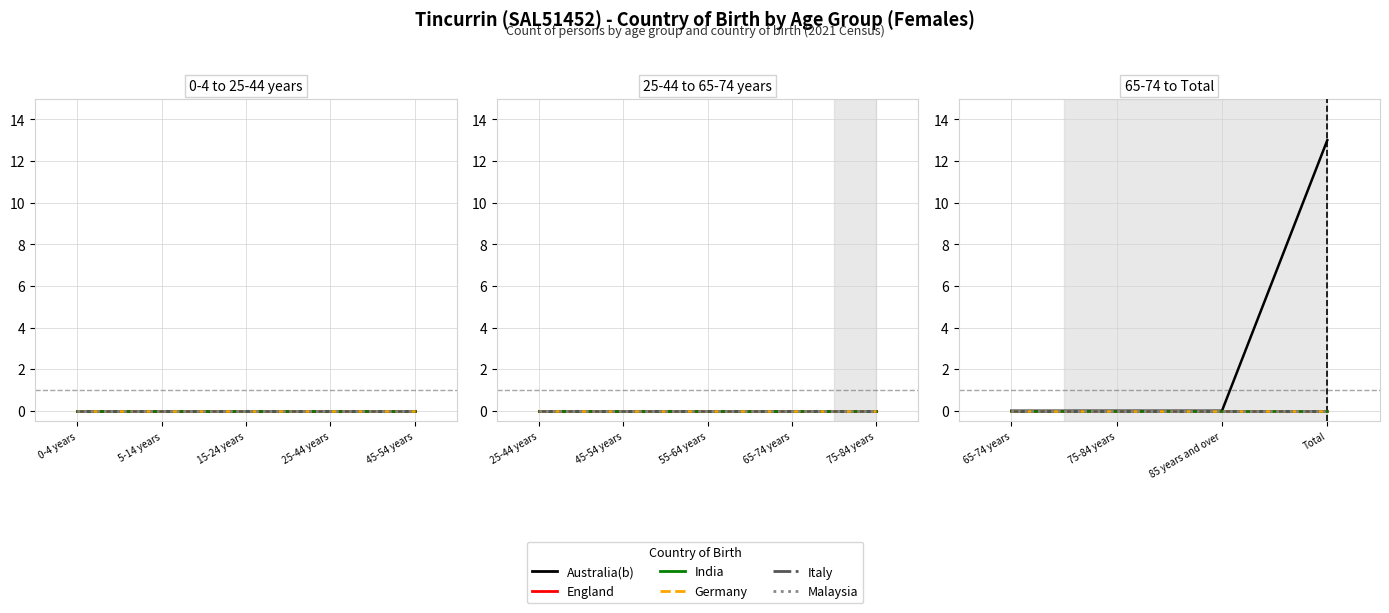

What are all the series names shown in the legend?

Australia(b), England, India, Germany, Italy, Malaysia